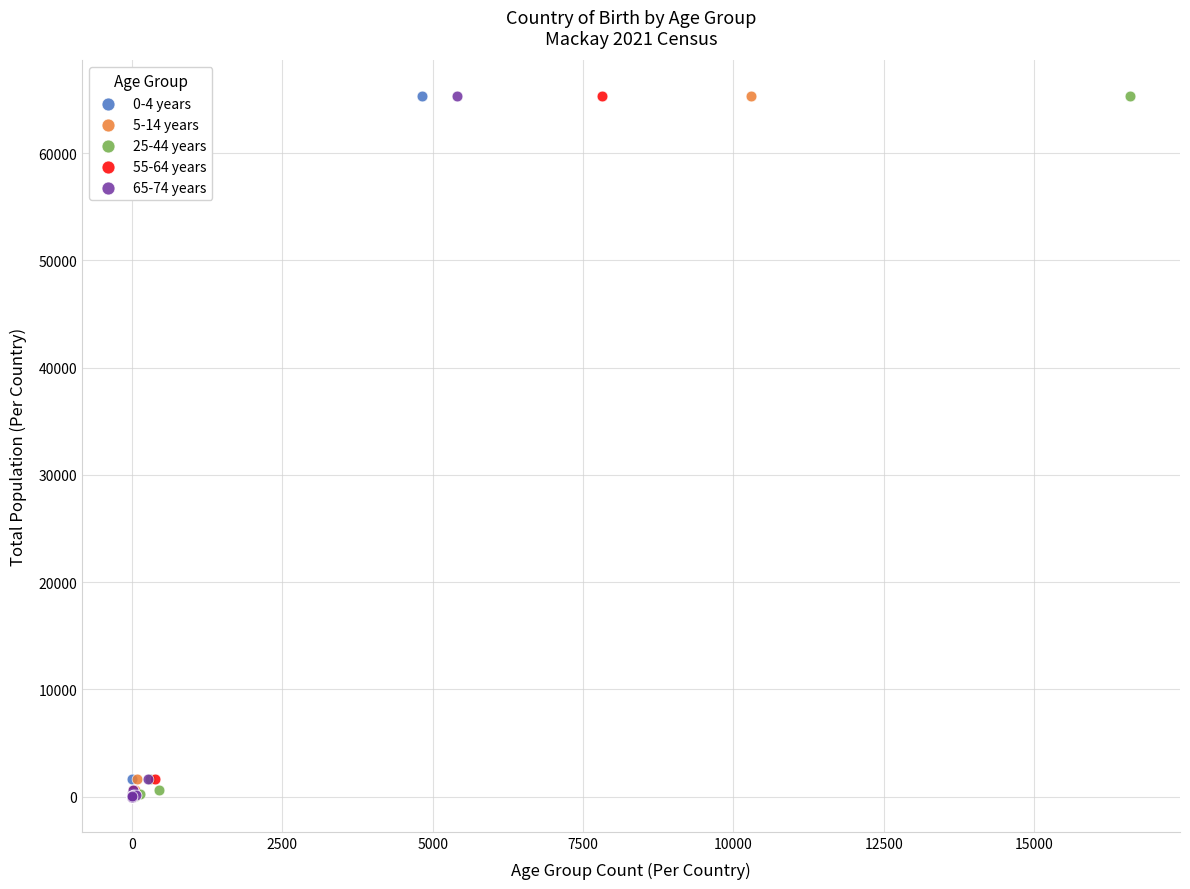

What are all the series names shown in the legend?

0-4 years, 5-14 years, 25-44 years, 55-64 years, 65-74 years